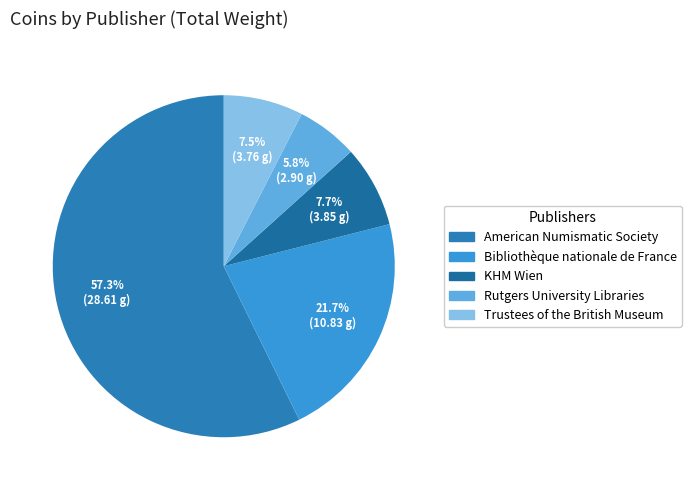

Rank the categories by value from lowest to highest.

Rutgers University Libraries, Trustees of the British Museum, KHM Wien, Bibliothèque nationale de France, American Numismatic Society